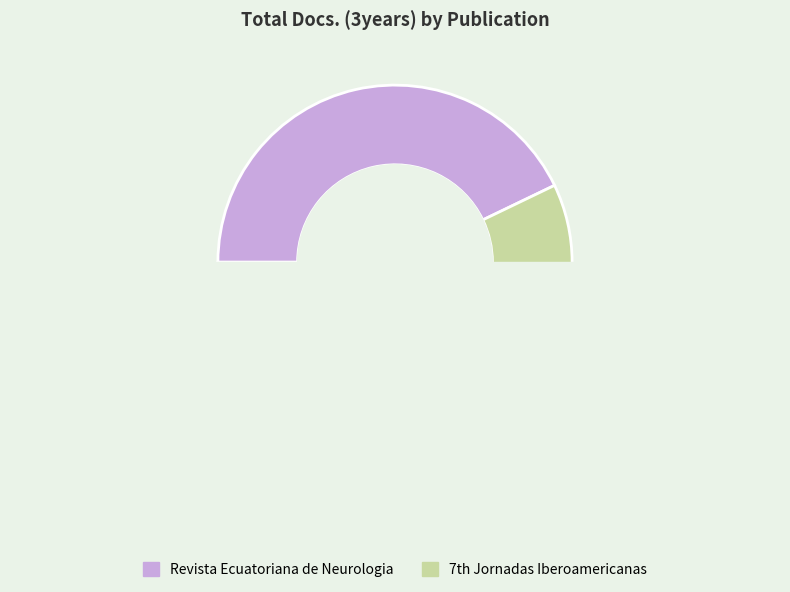

How many segments does this pie chart have?

2